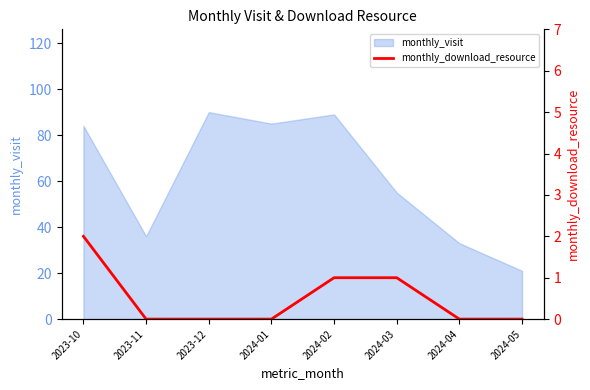

The monthly_visit series shows 55 at 2023-11. True or false?

False